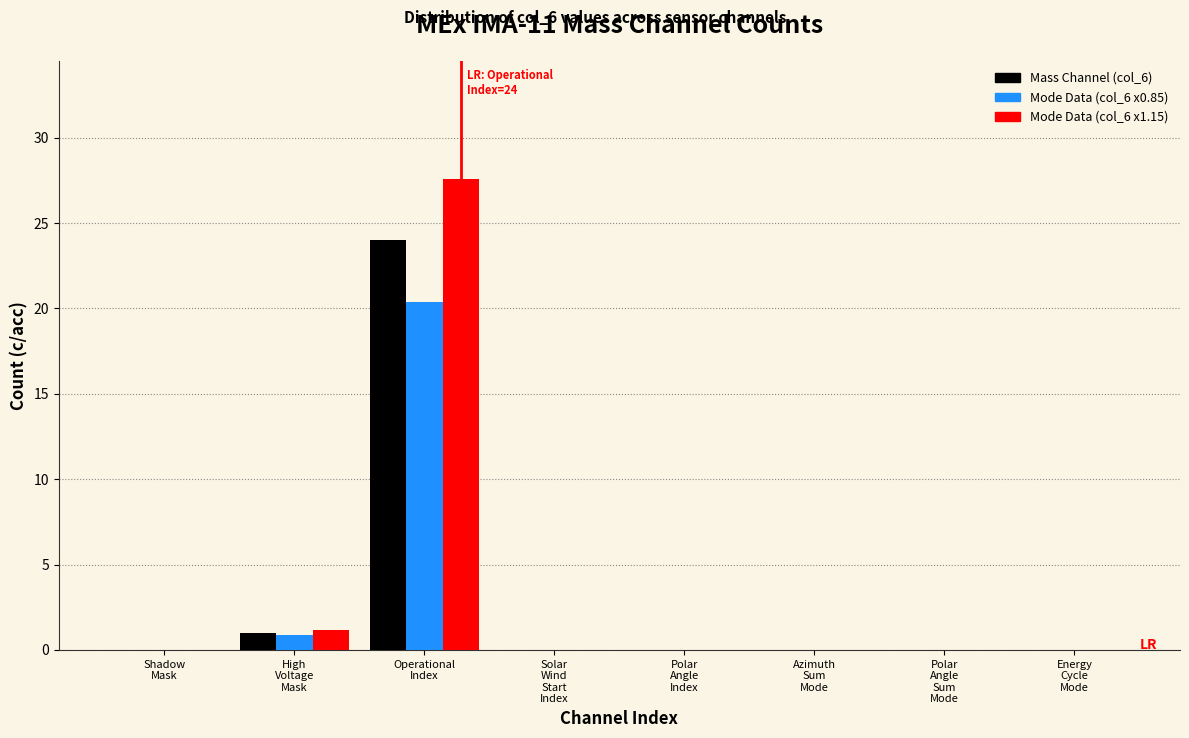

What is the maximum value shown in the chart?

27.6